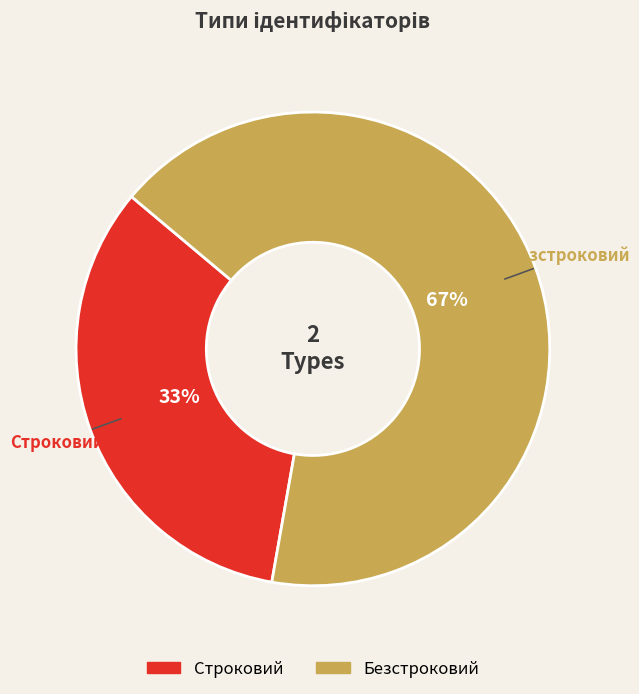

Combined, do Безстроковий and Строковий account for over 50%?

Yes